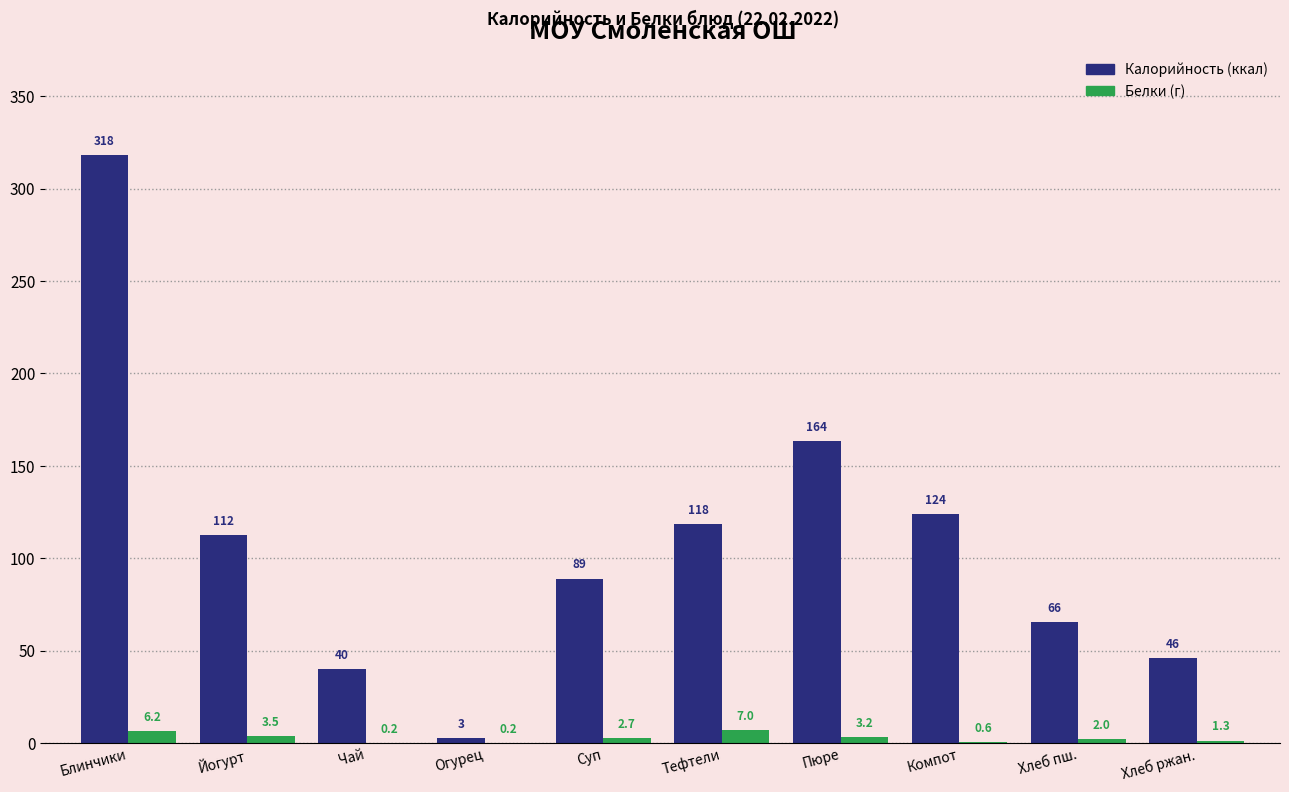

Reading right to left, extract all data points from this chart.

Калорийность: Хлеб ржан.=46.0	Хлеб пш.=65.5	Компот=124.0	Пюре=163.5	Тефтели=118.4	Суп=89.0	Огурец=2.8	Чай=40.0	Йогурт=112.5	Блинчики=318.0
Белки: Хлеб ржан.=1.3	Хлеб пш.=2.0	Компот=0.6	Пюре=3.2	Тефтели=7.0	Суп=2.7	Огурец=0.2	Чай=0.2	Йогурт=3.5	Блинчики=6.2